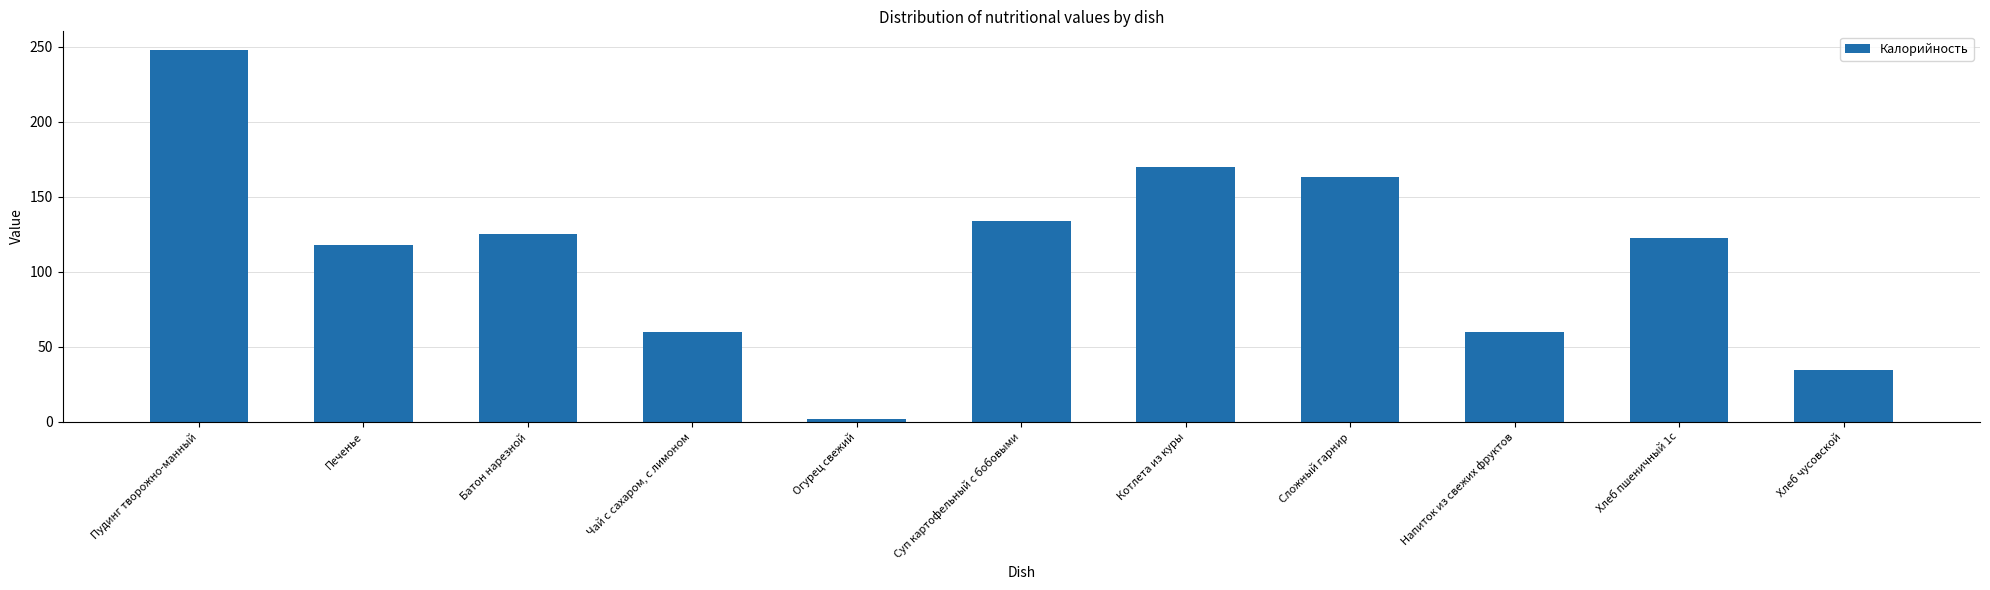

True or false: the data shows 133.6 at Суп картофельный с бобовыми.

True